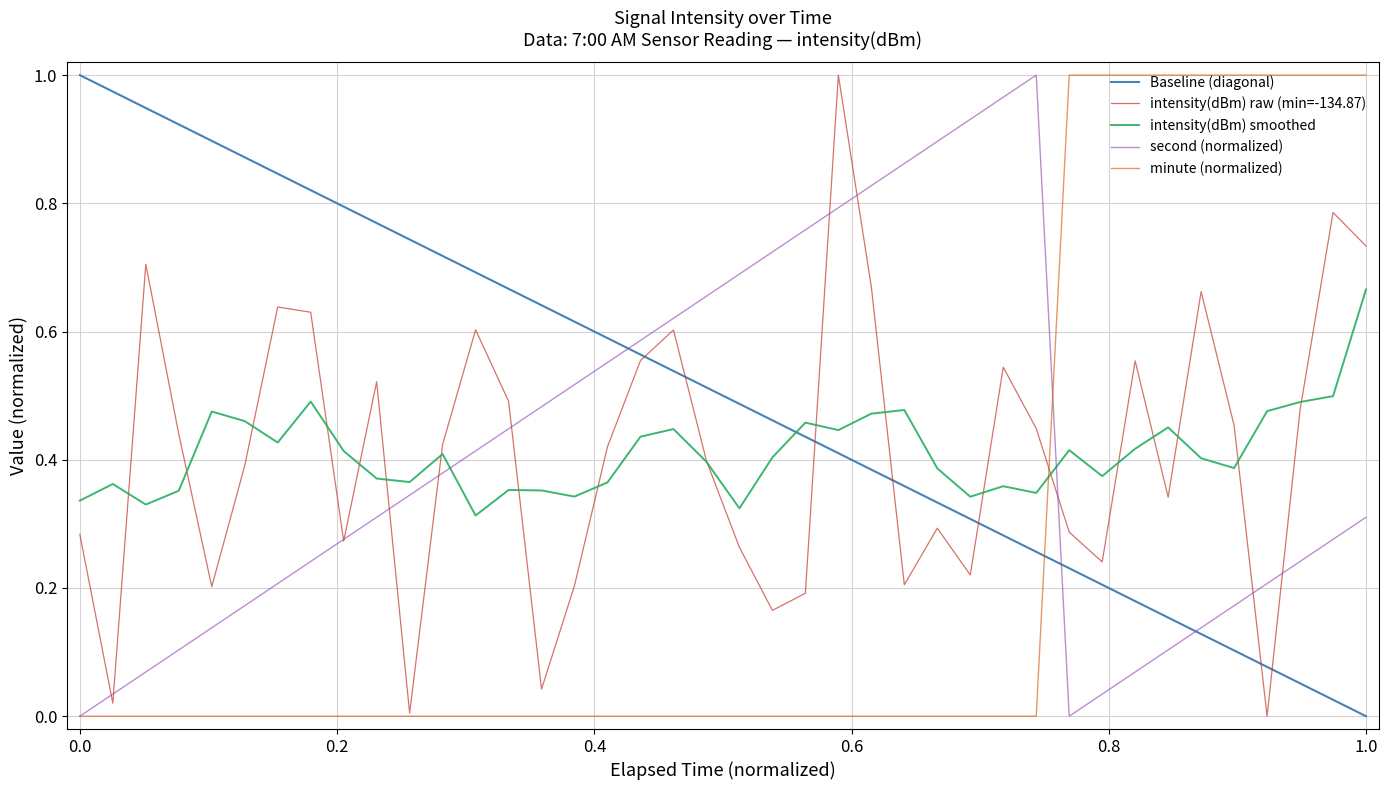

How many intersections are there between intensity(dBm) and minute?

1